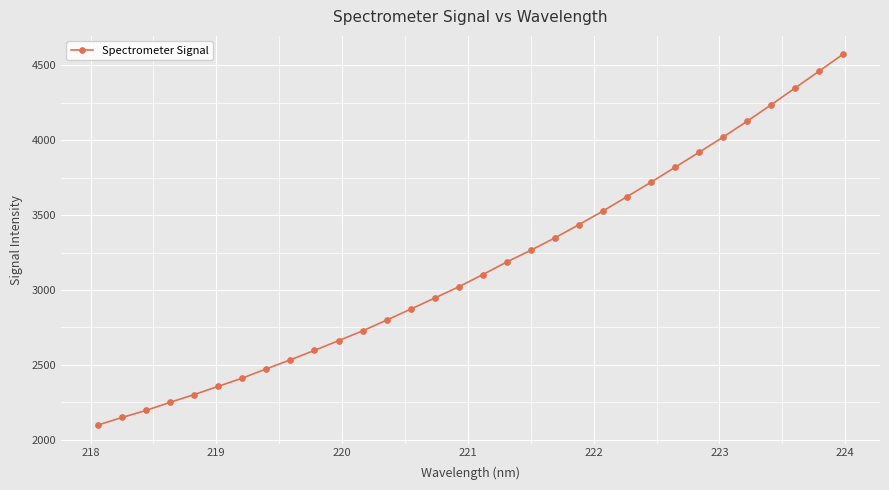

What is the average value?

3158.9